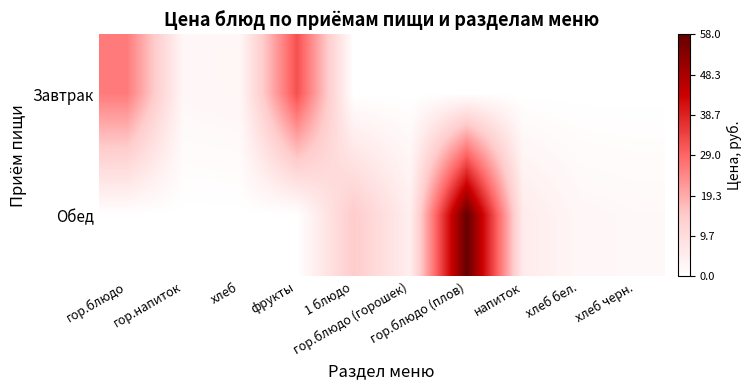

Reading right to left, what are all the values shown in this chart?

Завтрак: хлеб черн.=0.0	хлеб бел.=0.0	напиток=0.0	гор.блюдо (плов)=0.0	гор.блюдо (горошек)=0.0	1 блюдо=0.0	фрукты=32.1	хлеб=2.7	гор.напиток=2.2	гор.блюдо=26.0
Обед: хлеб черн.=1.9	хлеб бел.=2.3	напиток=5.6	гор.блюдо (плов)=58.0	гор.блюдо (горошек)=4.7	1 блюдо=14.5	фрукты=0.0	хлеб=0.0	гор.напиток=0.0	гор.блюдо=0.0